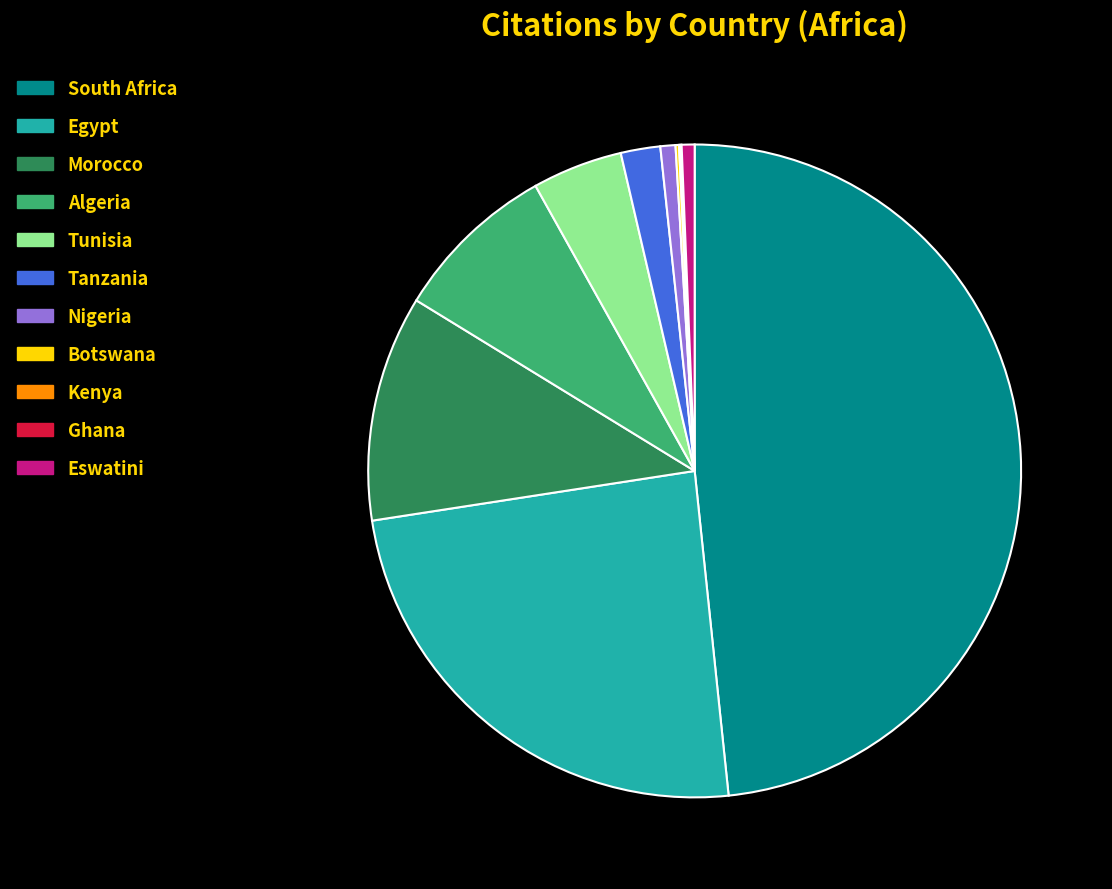

True or false: Tunisia accounts for 4% of the total.

True